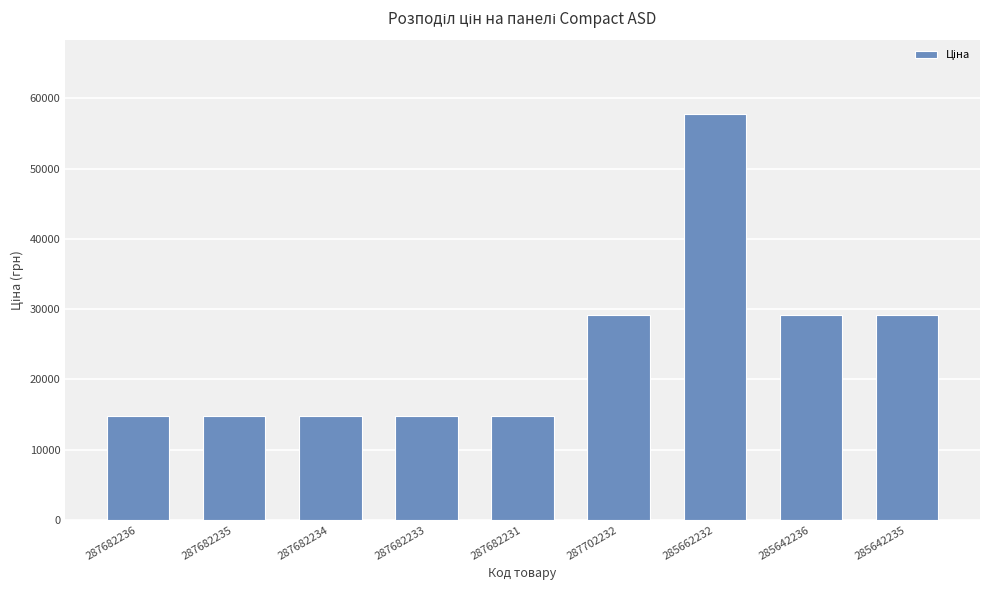

What is the minimum value shown in the chart?

14800.8